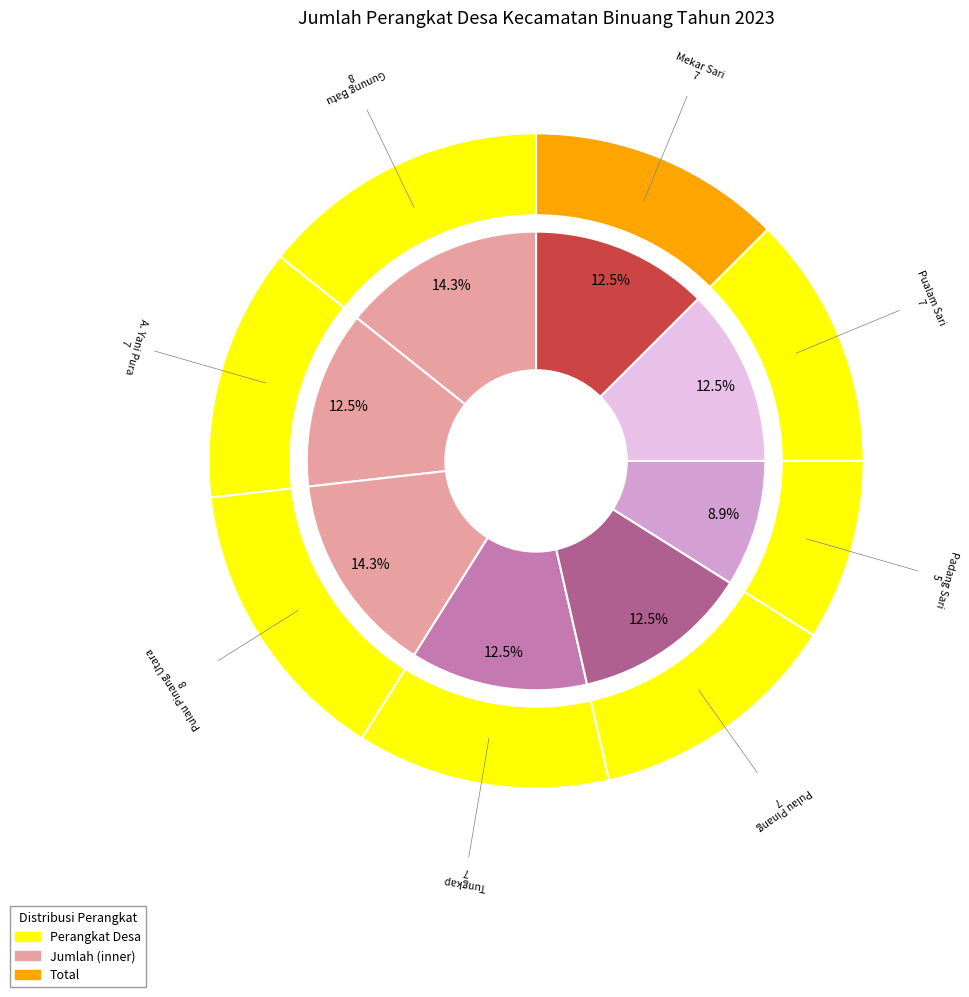

What is the total percentage of Pulau Pinang Utara and Padang Sari?

23.2%